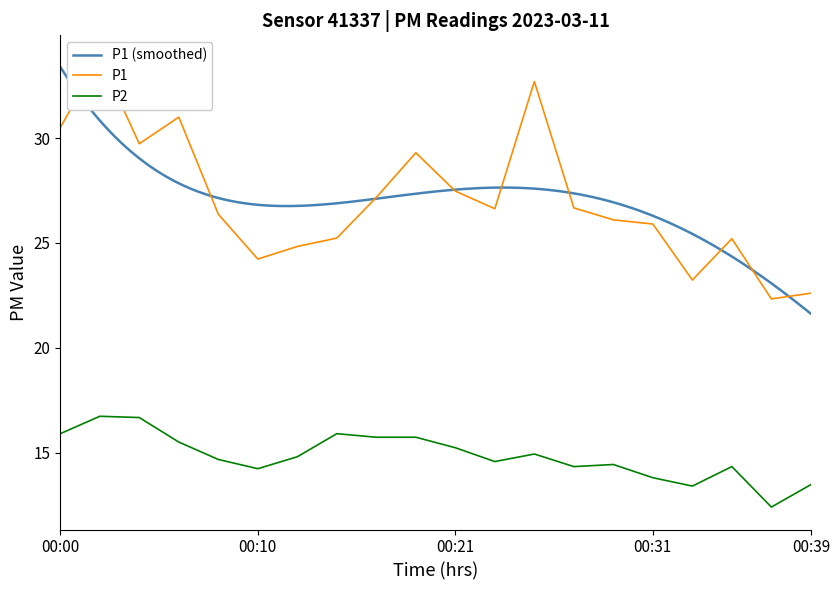

Does the chart have visible grid lines?

No